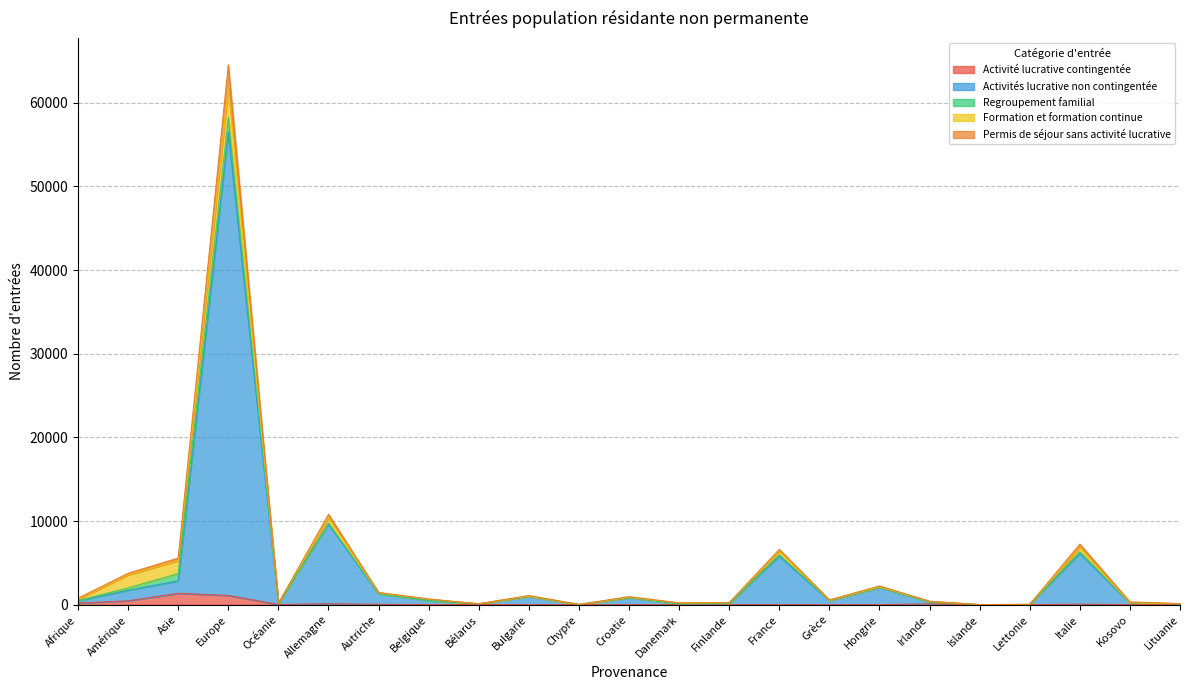

The Activités lucrative non contingentée series shows 7 at Islande. True or false?

False